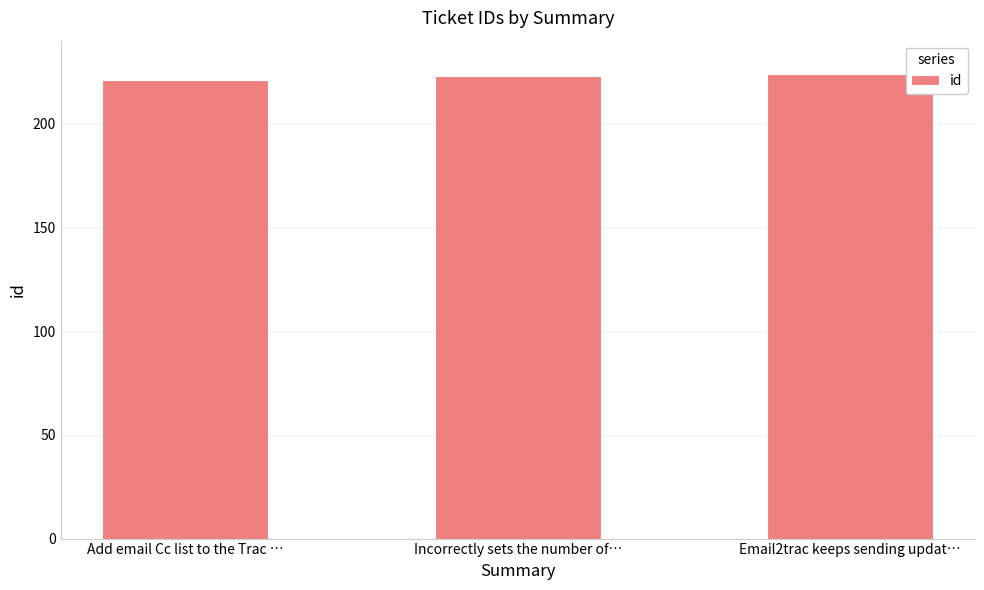

What is the label of the 2nd bar from the right?

Incorrectly sets the number of…